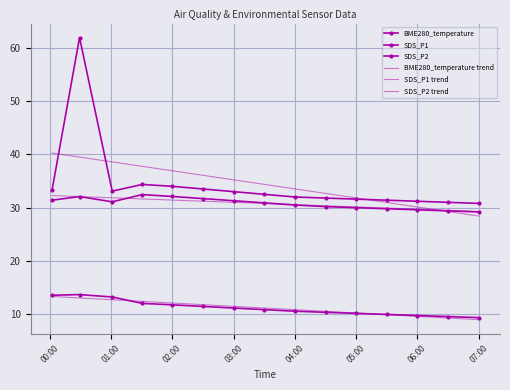

What are all the series names shown in the legend?

BME280_temperature, SDS_P1, SDS_P2, BME280_temperature trend, SDS_P1 trend, SDS_P2 trend